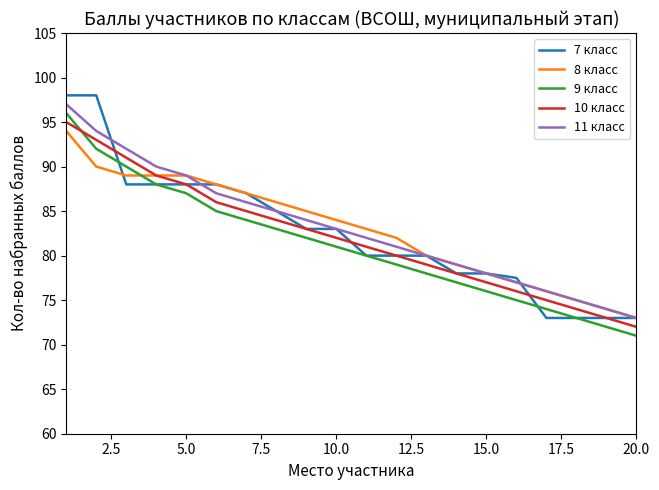

True or false: 9 класс and 11 класс cross at least once.

False